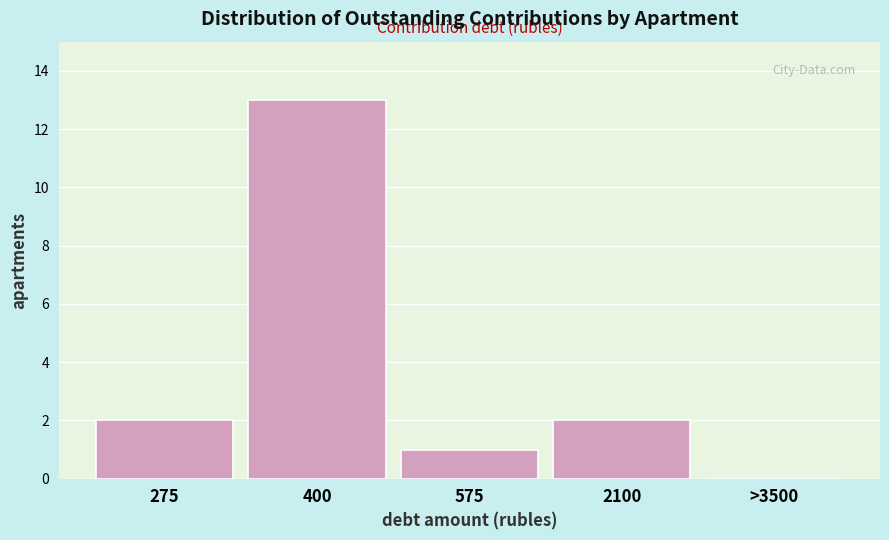

Reading left to right, what are all the values shown in this chart?

275=2	400=13	575=1	2100=2	>3500=0